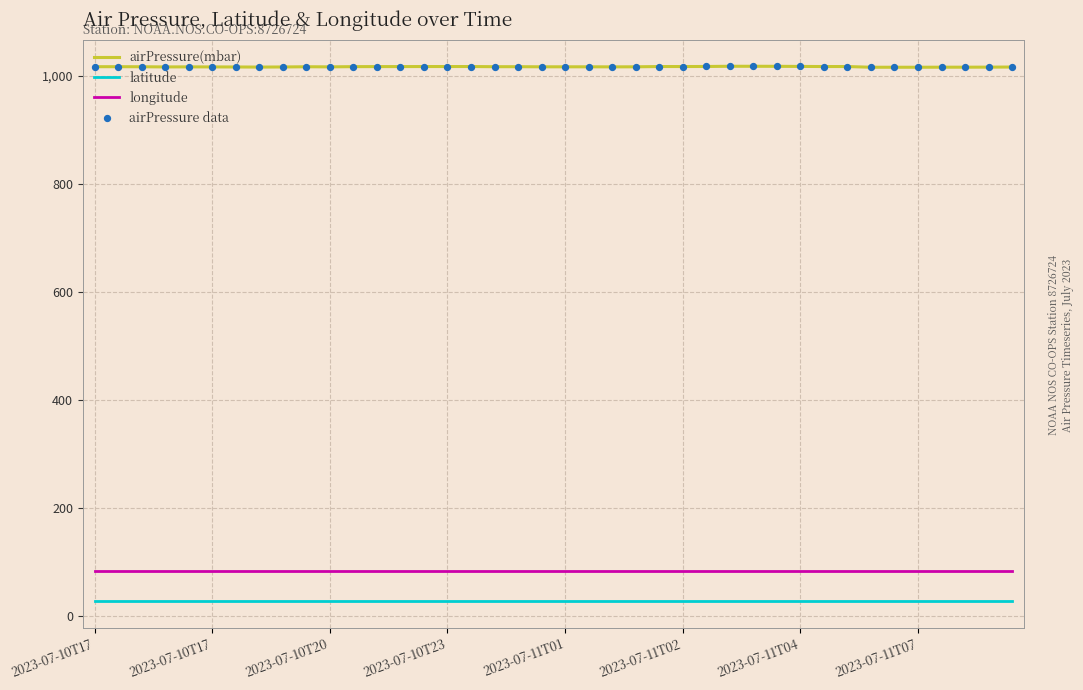

True or false: latitude and airPressure(mbar) intersect in this chart.

False